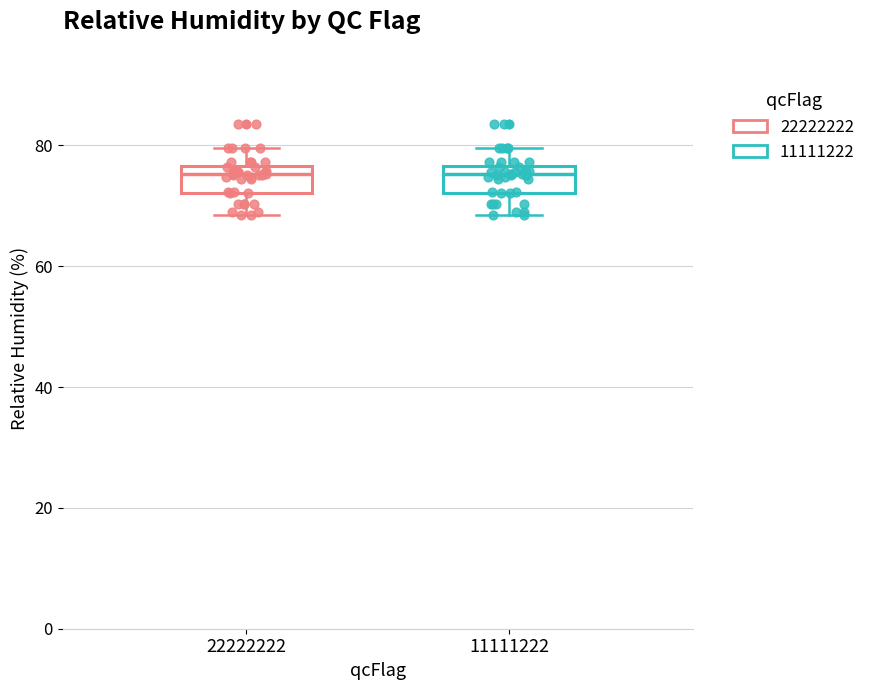

Reading left to right, read every box against the y-axis: the position of its median line, the range the box covers, and the ends of its whiskers. The values are not printed on the chart, so give them approximately, as read against the axis.

22222222: median 76 (just below the box's upper edge), box 72 to 76, whiskers 68 to 80
11111222: median 76 (just below the box's upper edge), box 72 to 76, whiskers 68 to 80